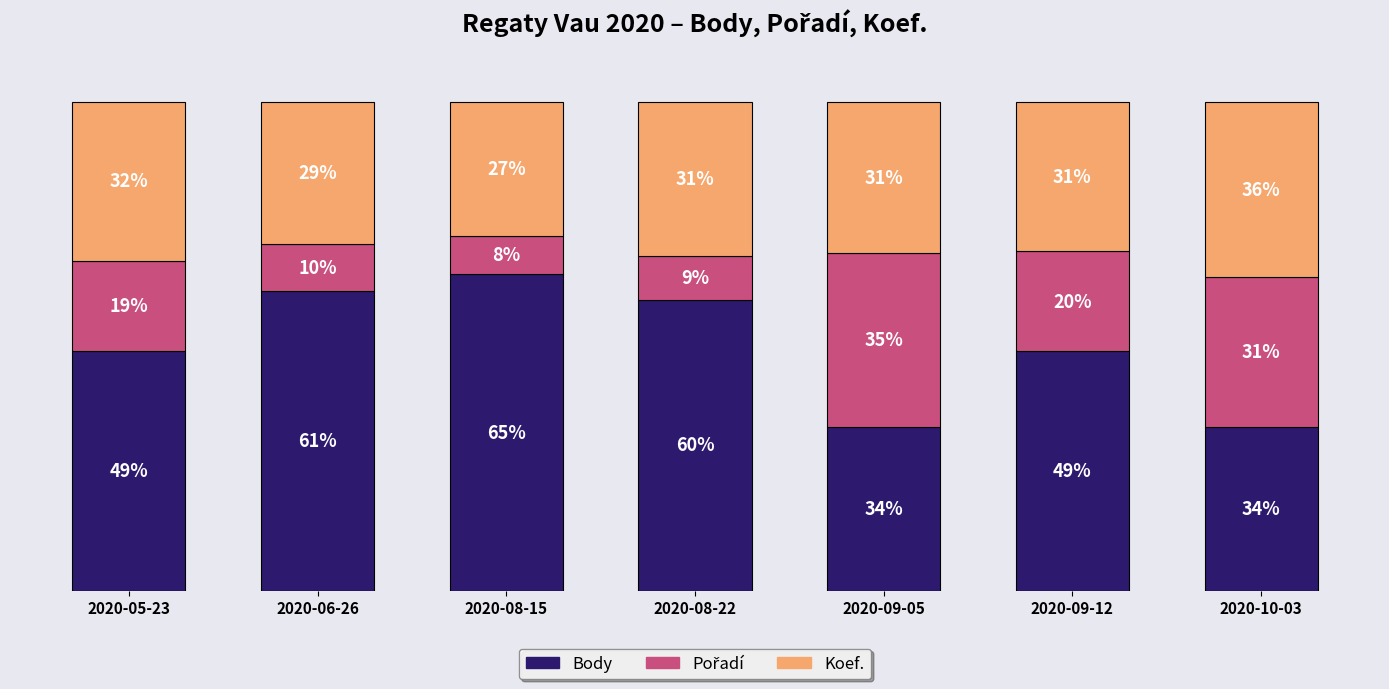

What is the difference between the Body values at 2020-06-26 and 2020-05-23?

12.3